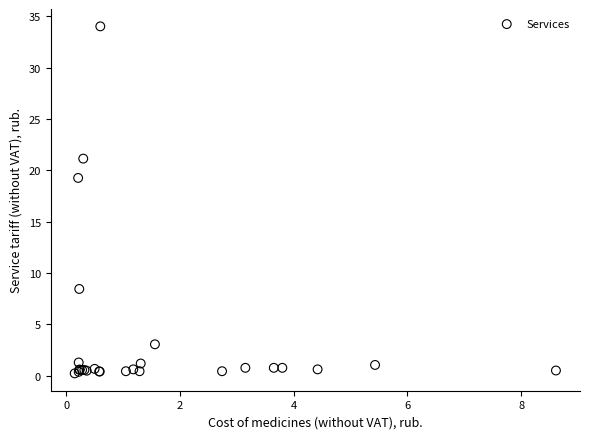

What Y value in the scatter plot is closest to 17?

19.3